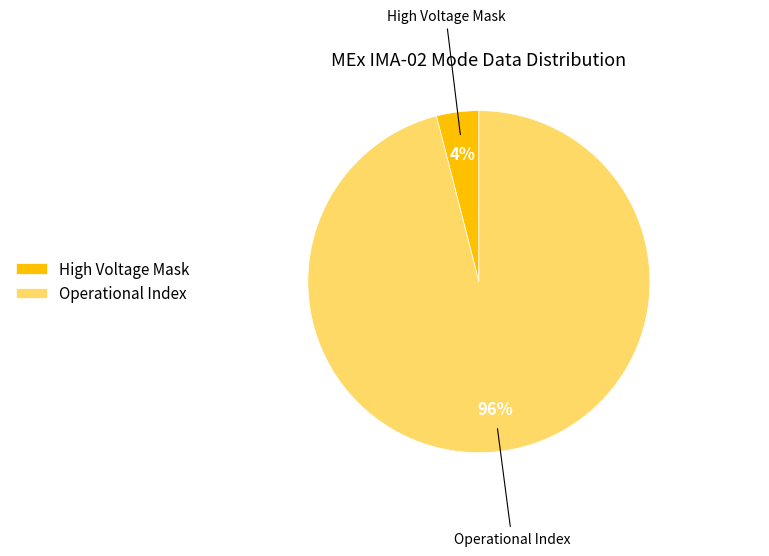

Is the sum of High Voltage Mask and Operational Index greater than half?

Yes